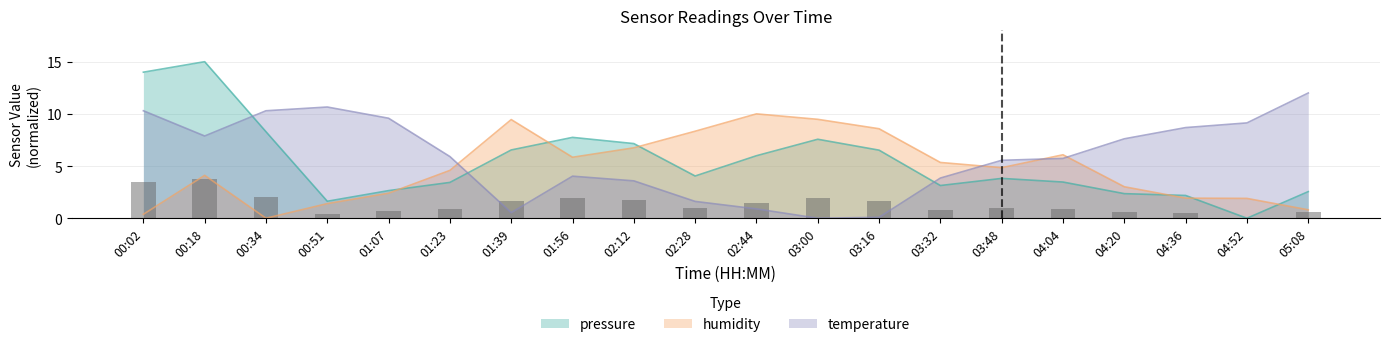

Which category has the highest value in the pressure series?

00:18